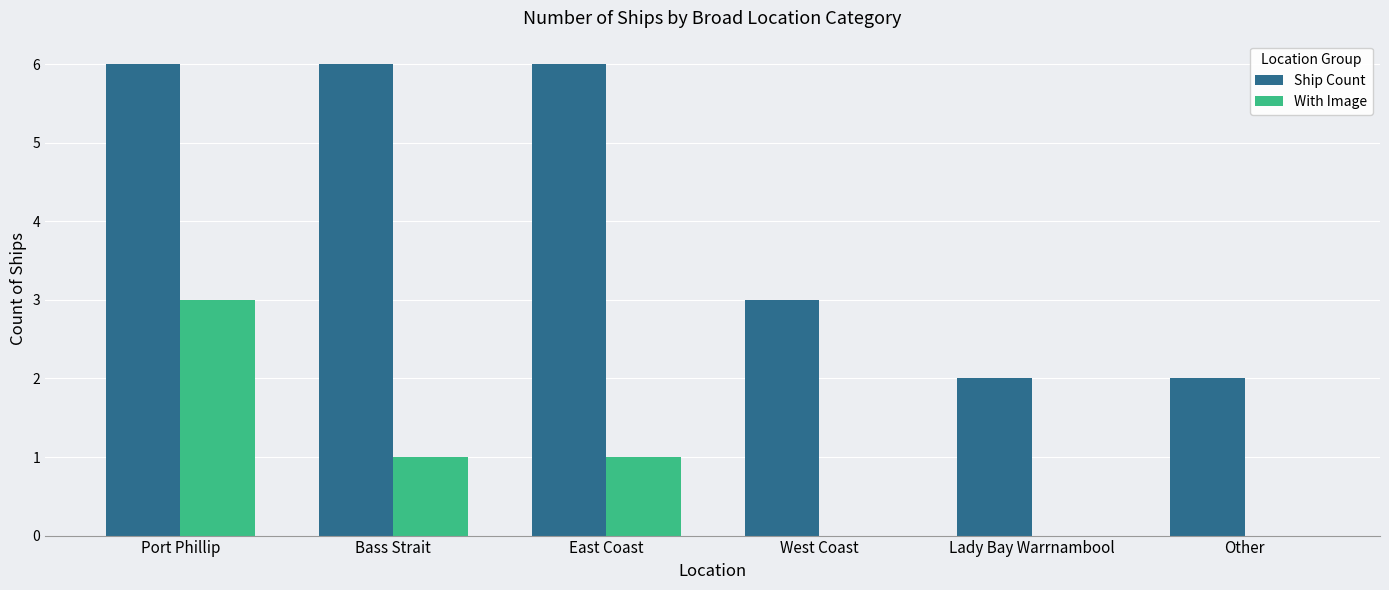

Reading left to right, transcribe all the data shown in this chart.

Ship Count: Port Phillip=6	Bass Strait=6	East Coast=6	West Coast=3	Lady Bay Warrnambool=2	Other=2
With Image: Port Phillip=3	Bass Strait=1	East Coast=1	West Coast=0	Lady Bay Warrnambool=0	Other=0